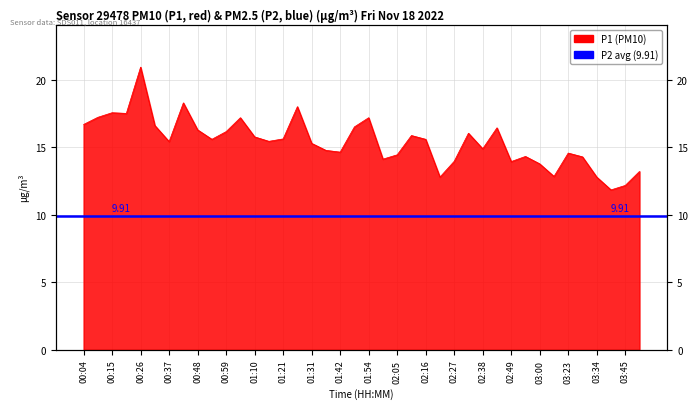

What is the maximum value shown in the chart?

20.9